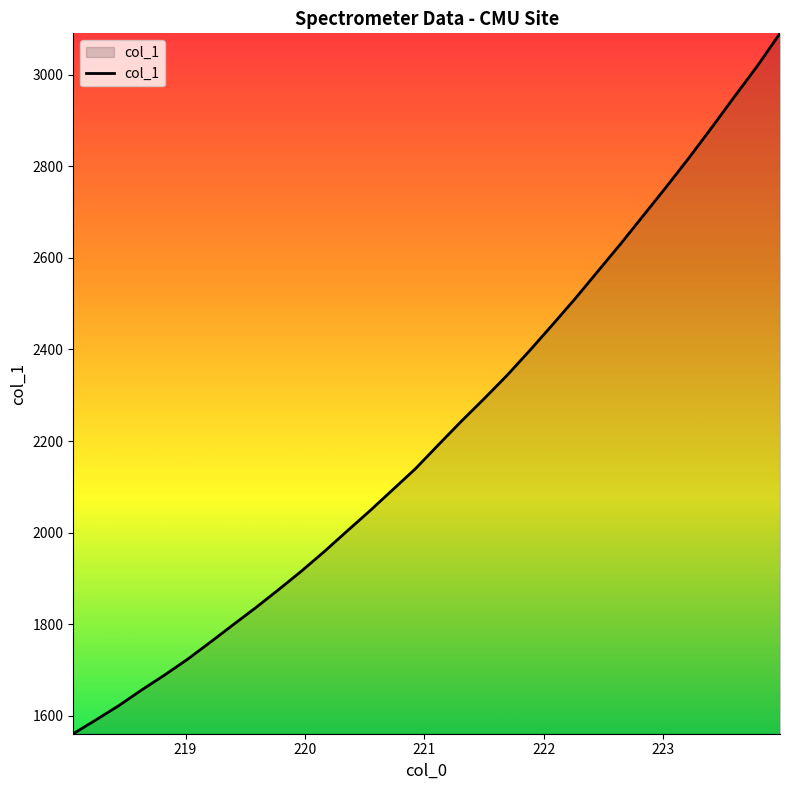

What is the difference between the maximum and minimum values?

1528.7